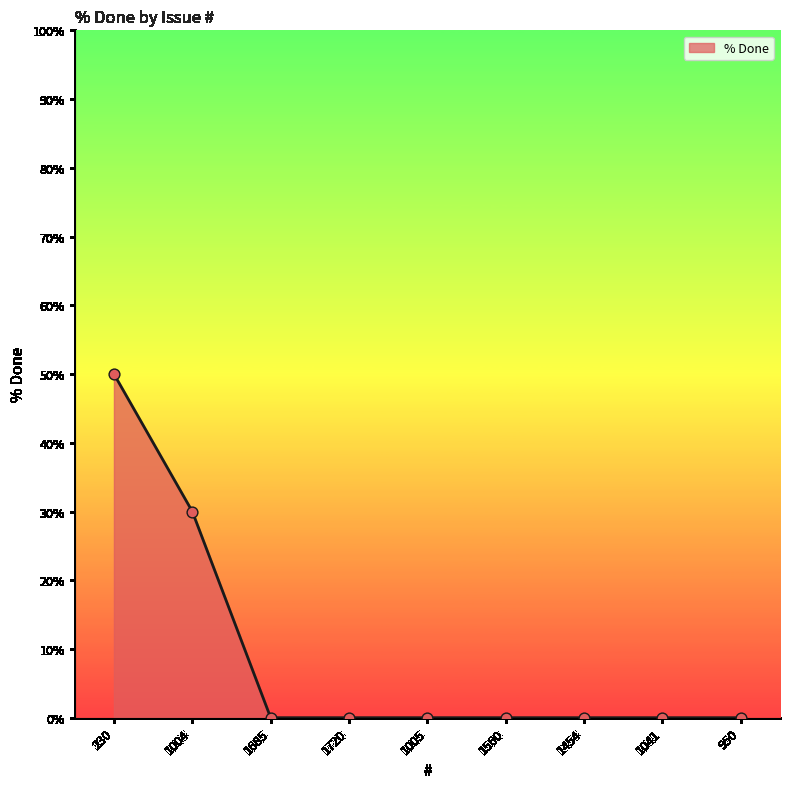

Between 1005 and 1004, which is larger?

1004